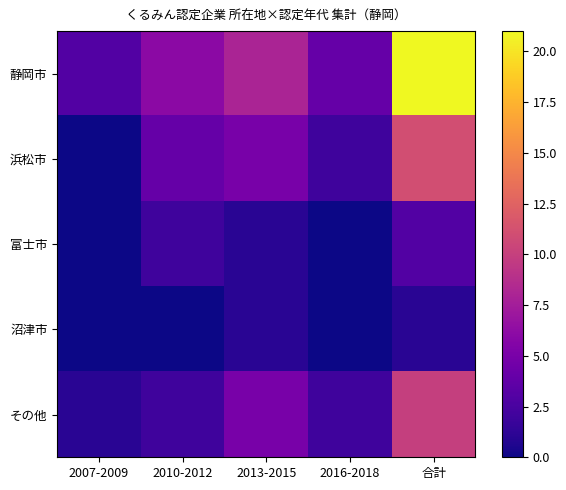

Between 2016-2018 and 2007-2009, which is larger?

2016-2018